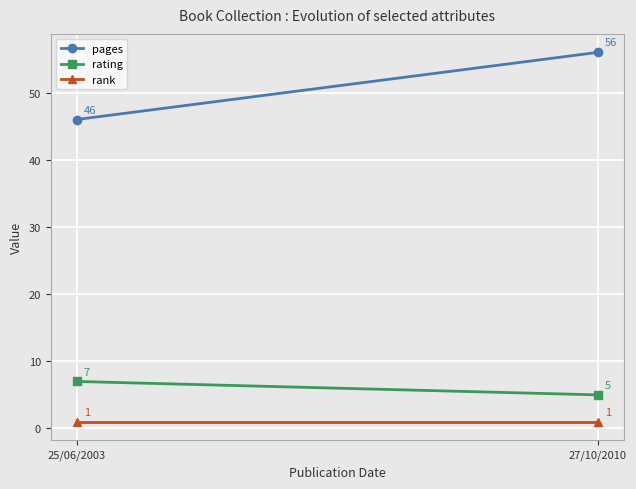

Reading left to right, what are all the values shown in this chart?

pages: 25/06/2003=46	27/10/2010=56
rating: 25/06/2003=7	27/10/2010=5
rank: 25/06/2003=1	27/10/2010=1